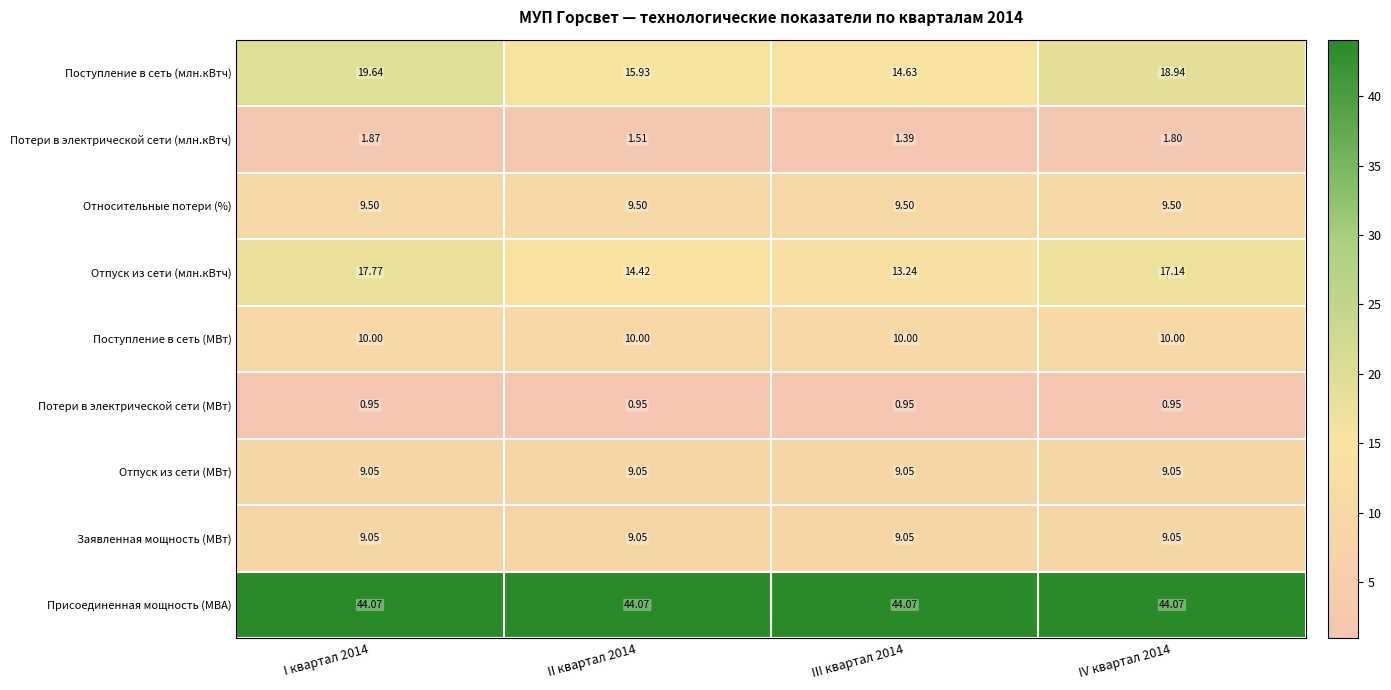

At which category is the sum across all series the highest?

I квартал 2014